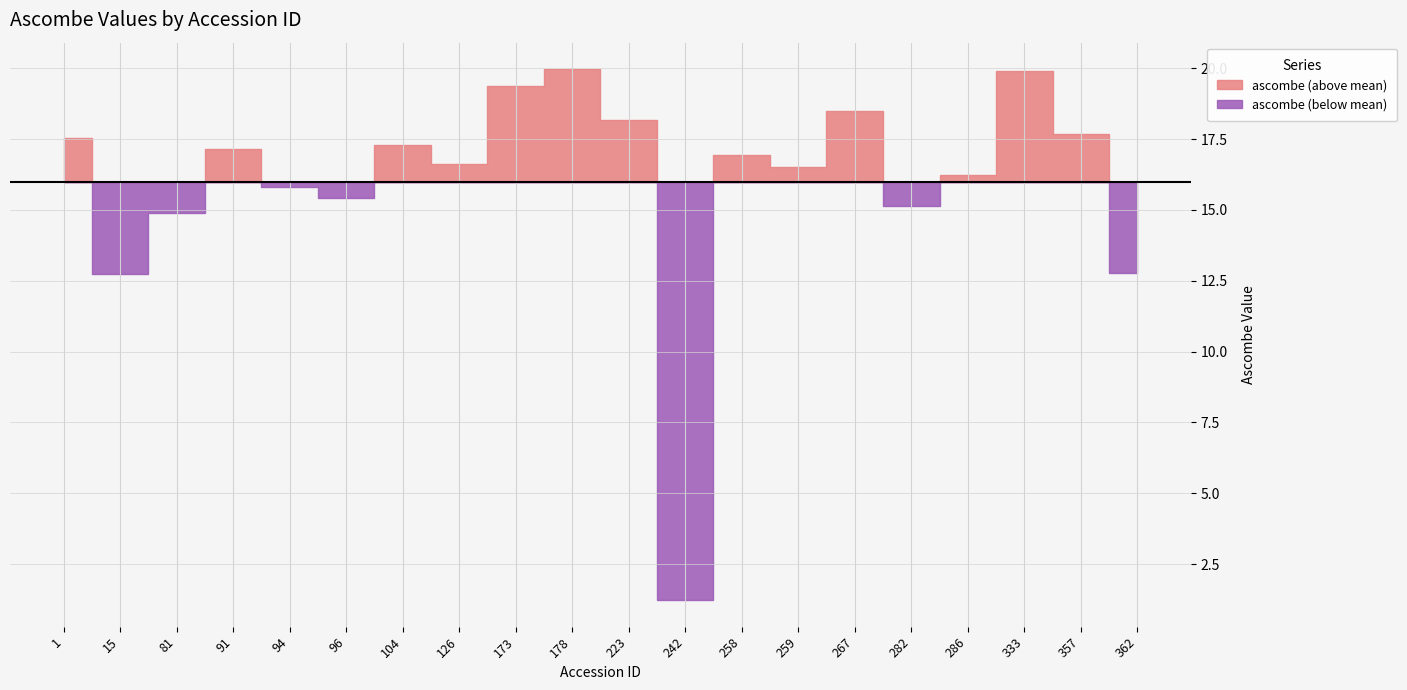

Reading right to left, extract all data points from this chart.

12.8	17.7	19.9	16.2	15.1	18.5	16.5	16.9	1.2	18.2	20.0	19.4	16.6	17.3	15.4	15.8	17.1	14.9	12.7	17.5